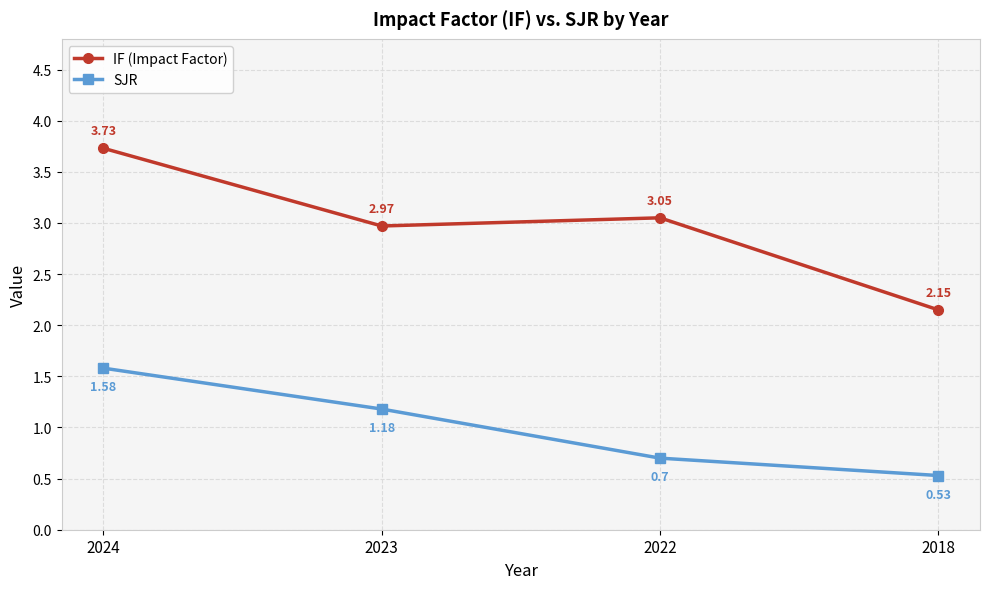

At which category is the sum across all series the highest?

2024